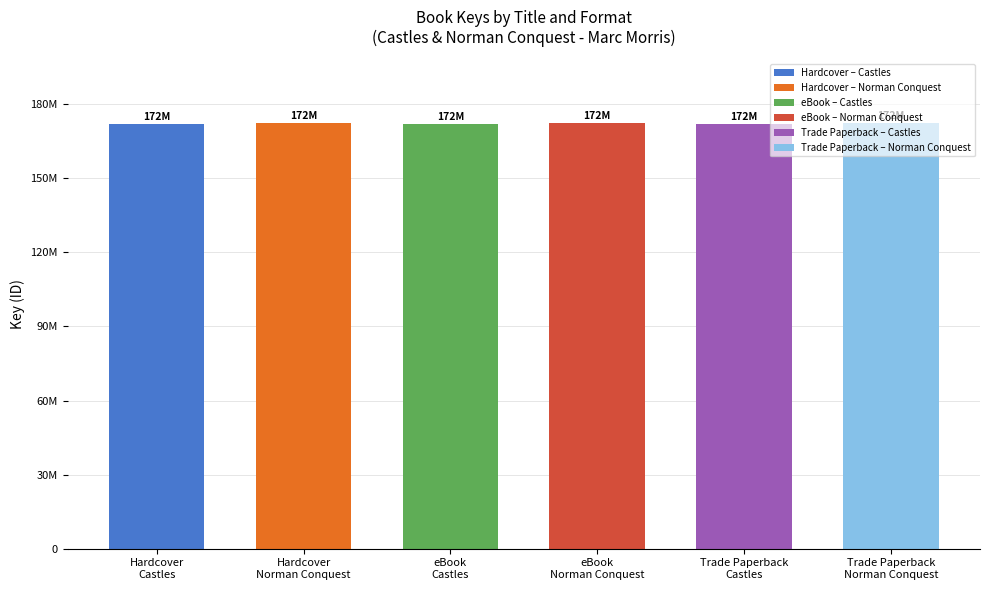

Between Castles and Norman Conquest, which is larger?

Norman Conquest